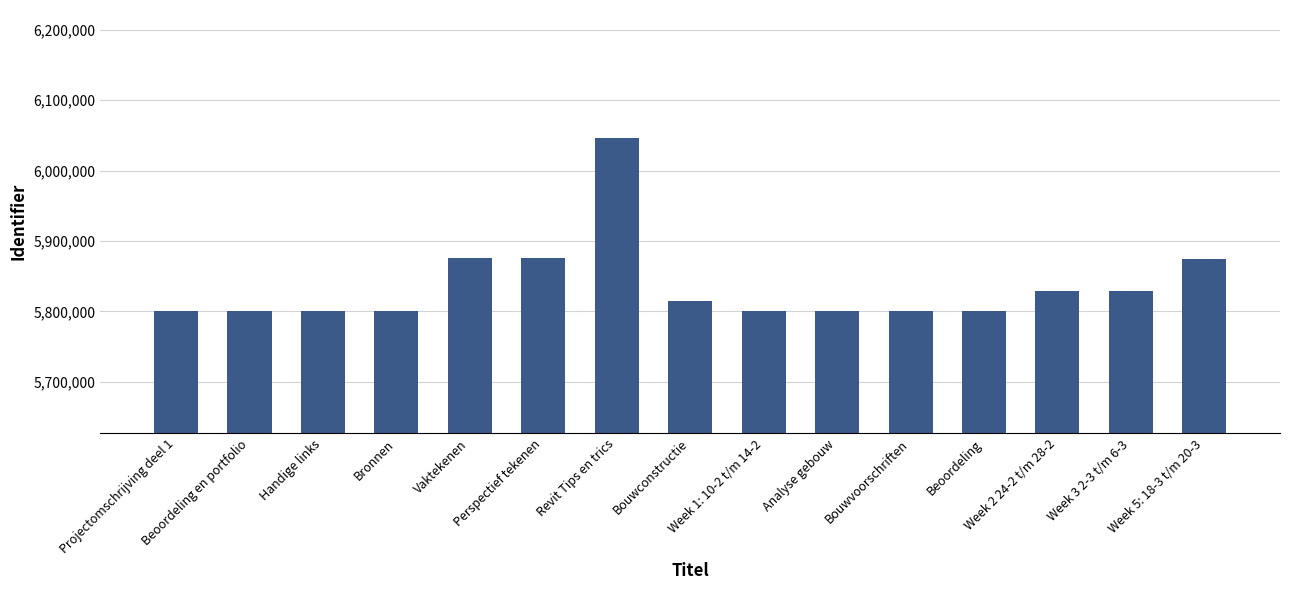

Does the chart contain stacked bars?

No